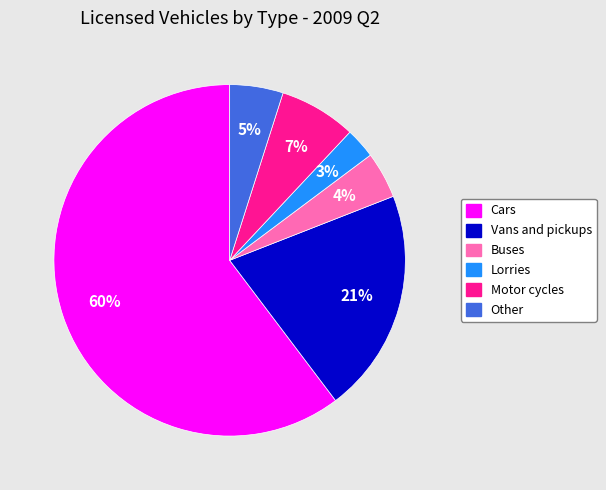

What percentage is the Motor cycles slice, to the nearest percent?

7%